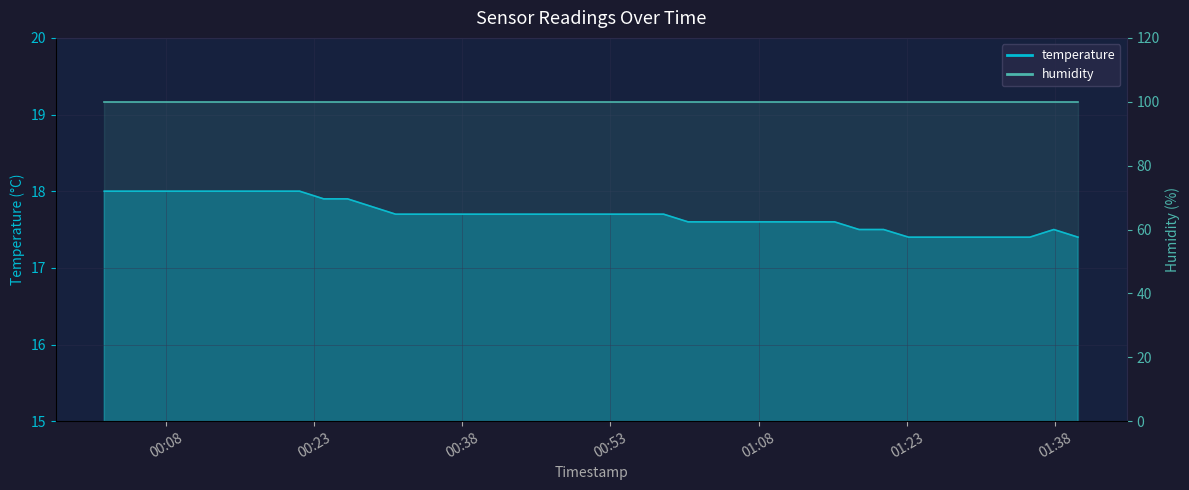

What is the label of the 27th point from the right?

2023-07-13T00:33:41